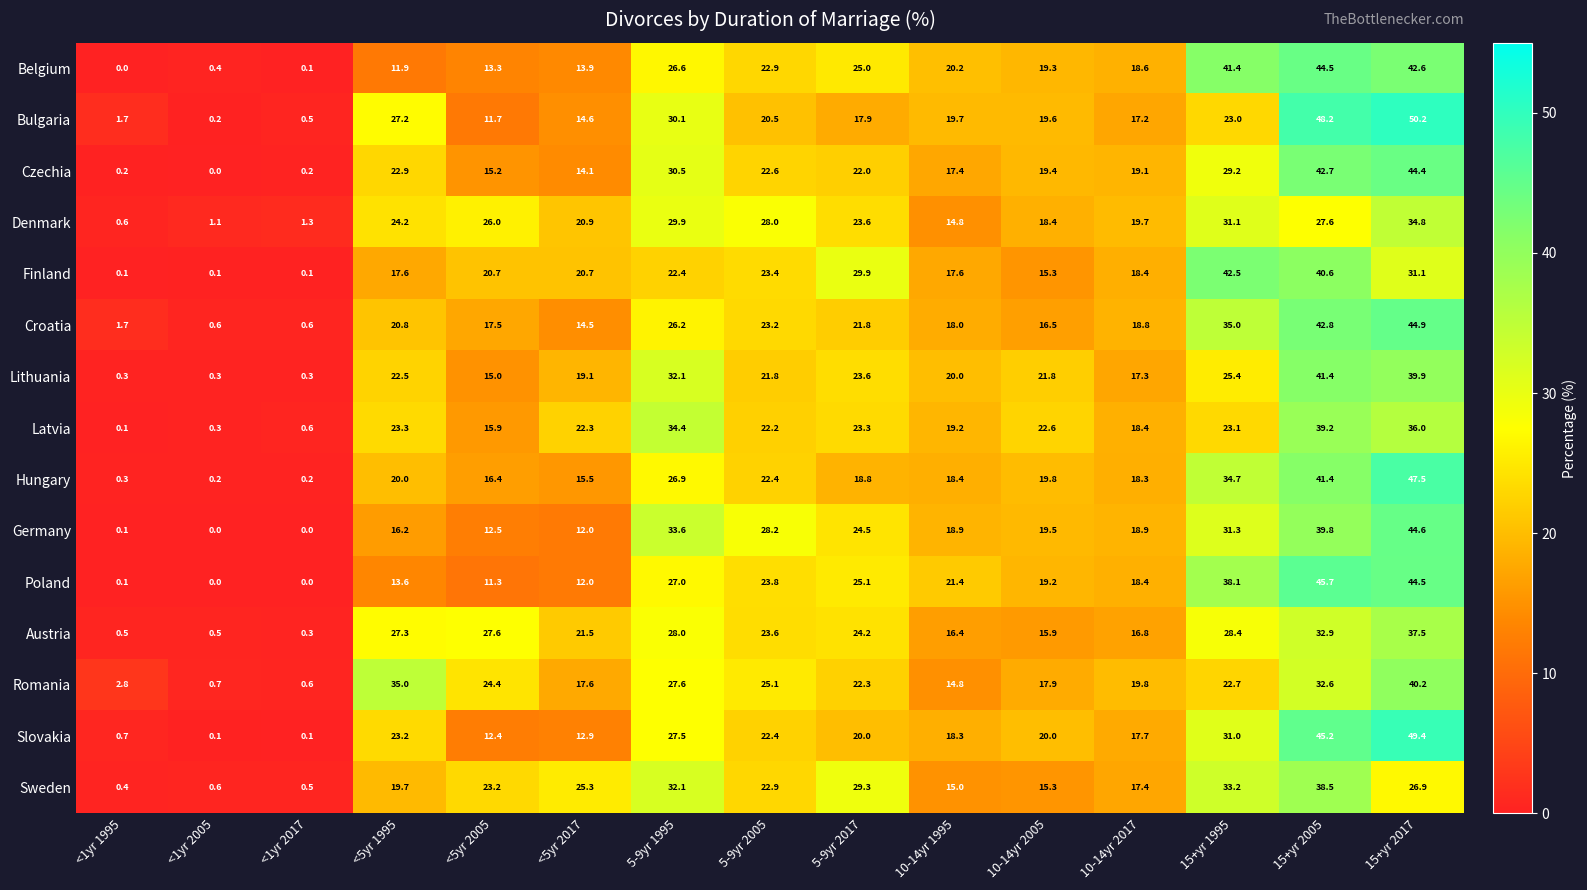

Rank the series by their maximum value, from highest to lowest.

Bulgaria, Slovakia, Hungary, Poland, Croatia, Germany, Belgium, Czechia, Finland, Lithuania, Romania, Latvia, Sweden, Austria, Denmark